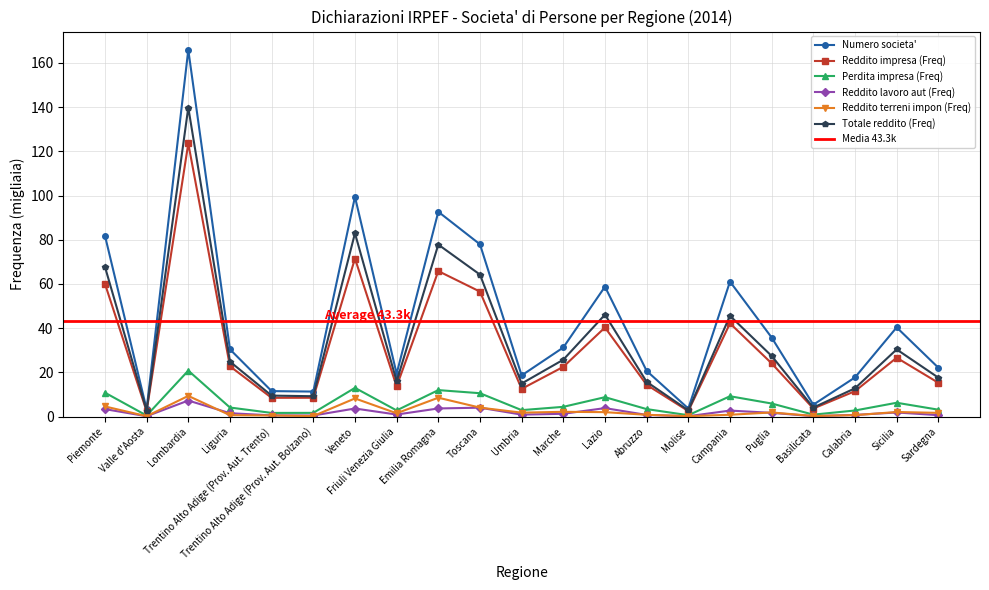

At which category is the sum across all series the highest?

Lombardia